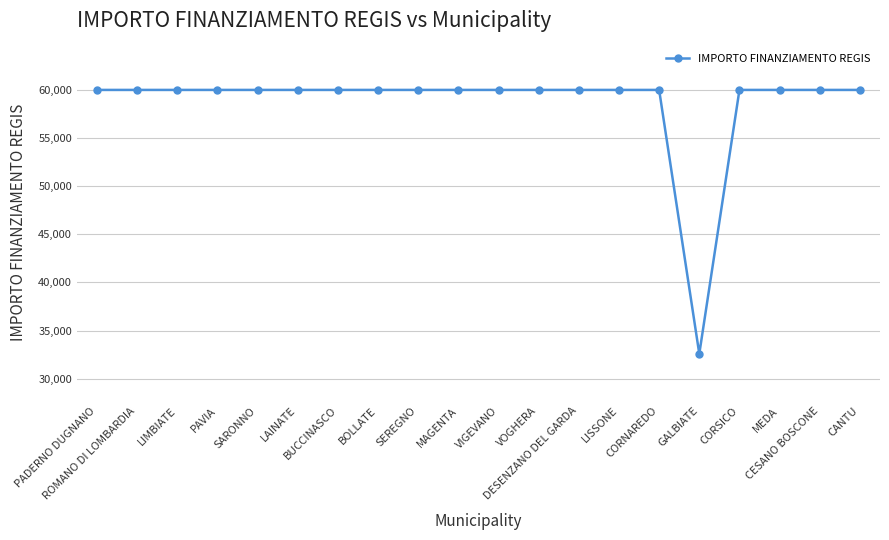

Is it true that the value at VIGEVANO is 34450?

False